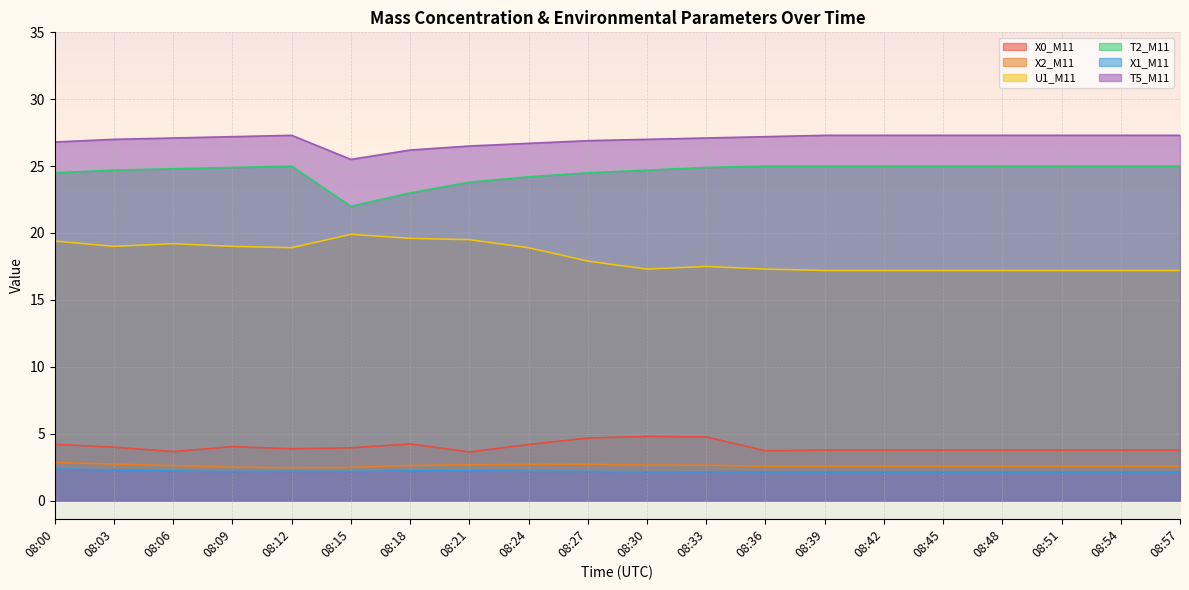

What is the minimum value for X0_M11?

3.6